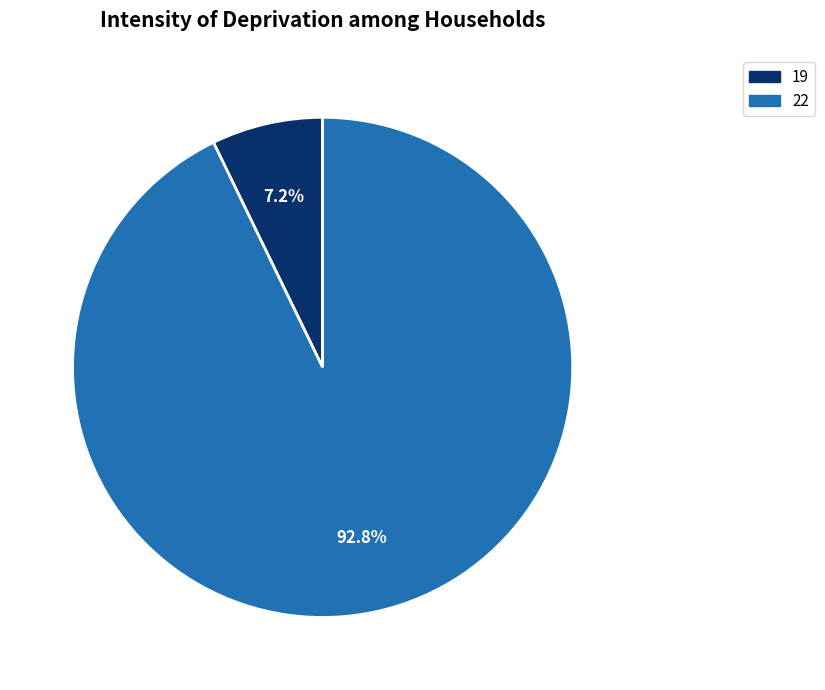

Which category has the smallest portion of the pie?

19